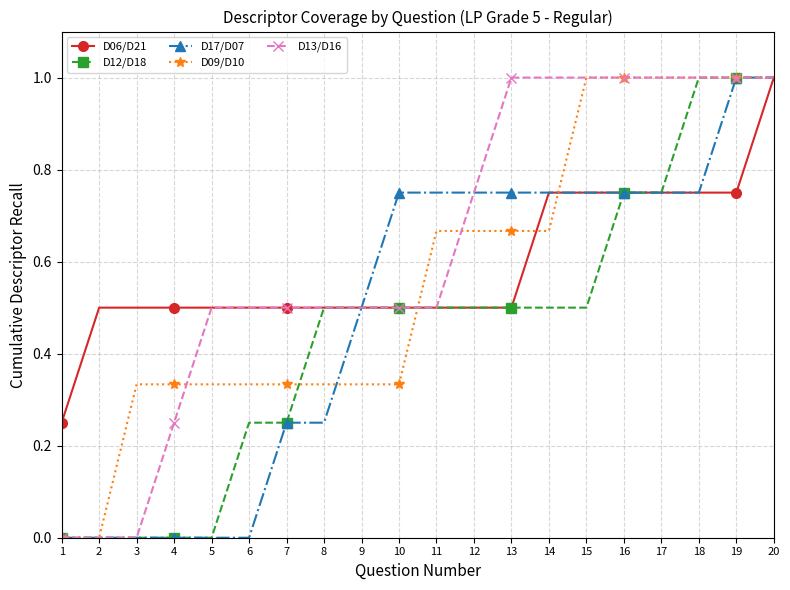

What is the value of the D13/D16 point at the 10th from the left?

0.5